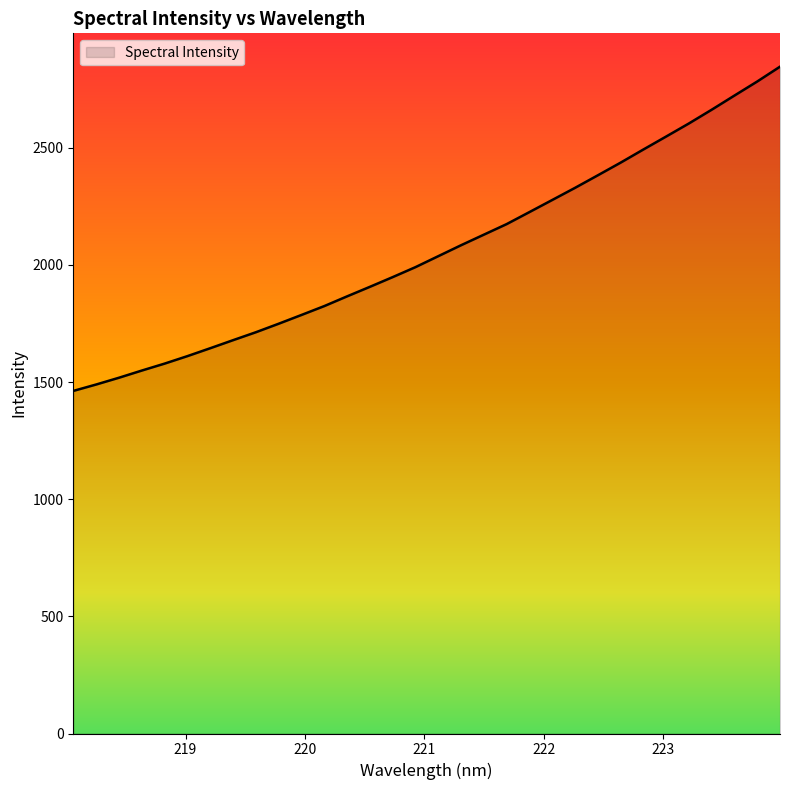

Reading right to left, list all the values displayed in this chart.

2846.4	2783.1	2723.1	2662.7	2604.0	2548.2	2492.8	2436.6	2382.6	2329.1	2277.3	2225.7	2174.4	2129.3	2084.2	2037.5	1990.7	1948.1	1906.6	1865.9	1824.4	1786.5	1749.1	1712.7	1678.9	1644.5	1610.8	1578.8	1549.2	1518.5	1489.6	1462.3